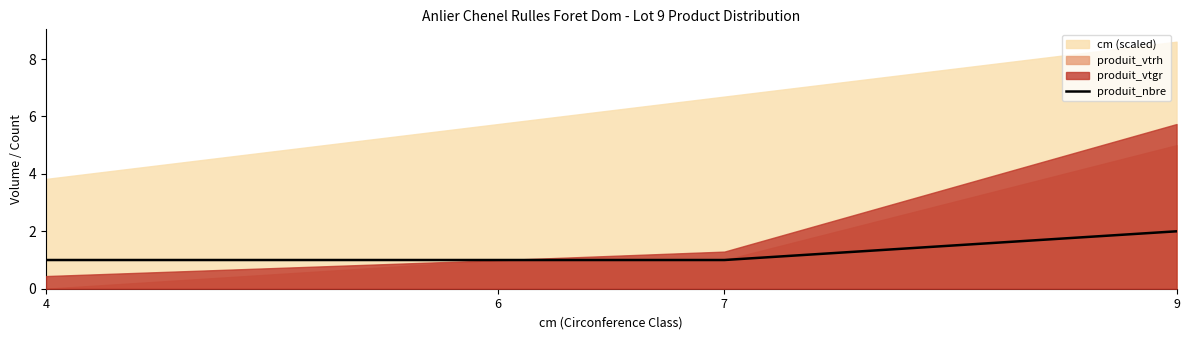

Where is the data nearest to the value 1?

4